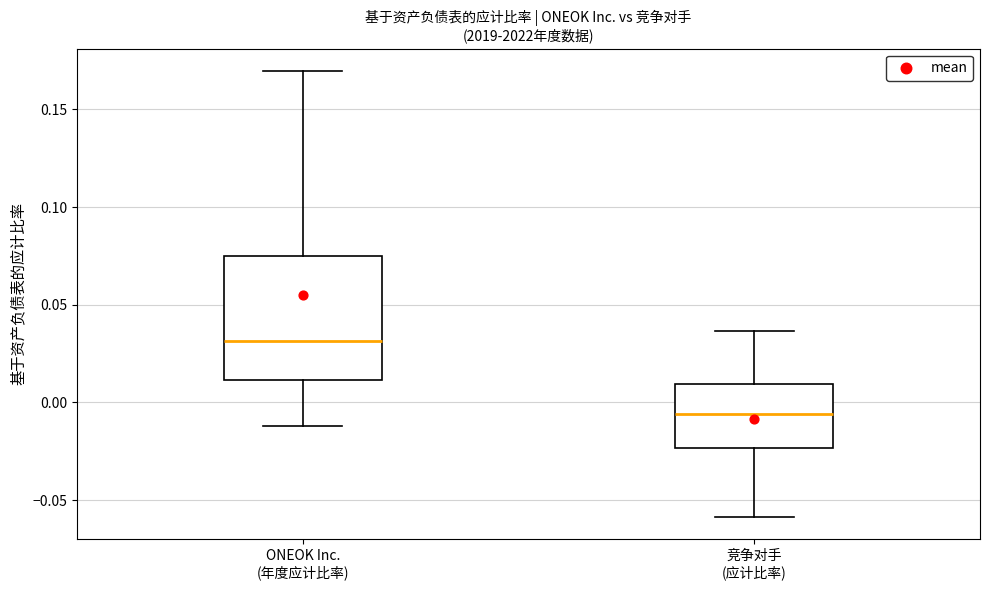

Reading left to right, read every box against the y-axis: the position of its median line, the range the box covers, and the ends of its whiskers. The values are not printed on the chart, so give them approximately, as read against the axis.

ONEOK Inc. (年度应计比率): median 0.030, box 0.010 to 0.075, whiskers -0.010 to 0.170
竞争对手 (应计比率): median -0.005, box -0.025 to 0.010, whiskers -0.060 to 0.035